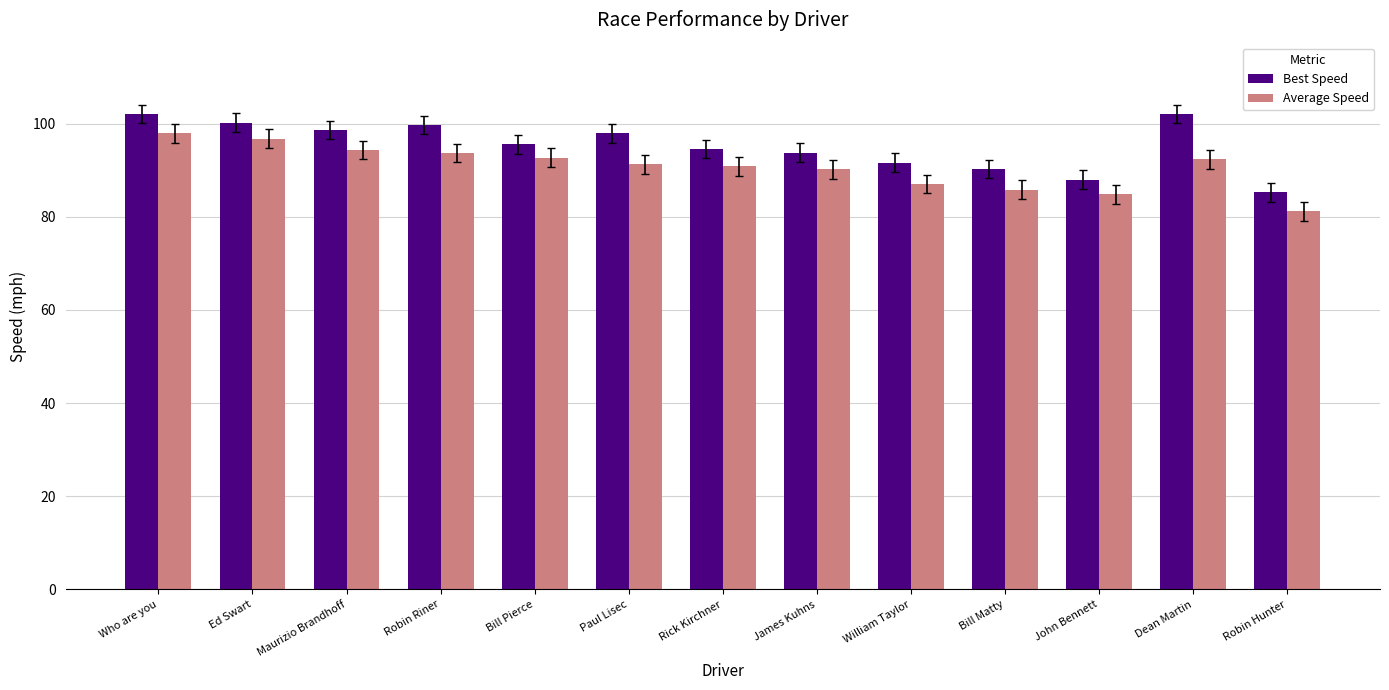

At how many categories does at least one series exceed 91?

10